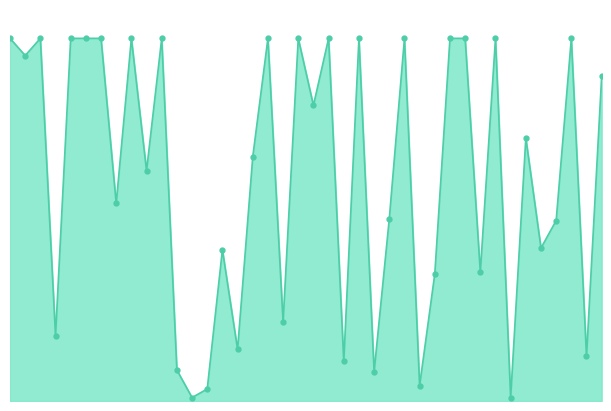

Rank the categories by value from lowest to highest.

13, 34, 14, 28, 25, 12, 23, 39, 16, 4, 19, 29, 32, 15, 36, 37, 26, 8, 10, 17, 35, 21, 40, 2, 1, 3, 5, 6, 7, 9, 11, 18, 20, 22, 24, 27, 30, 31, 33, 38